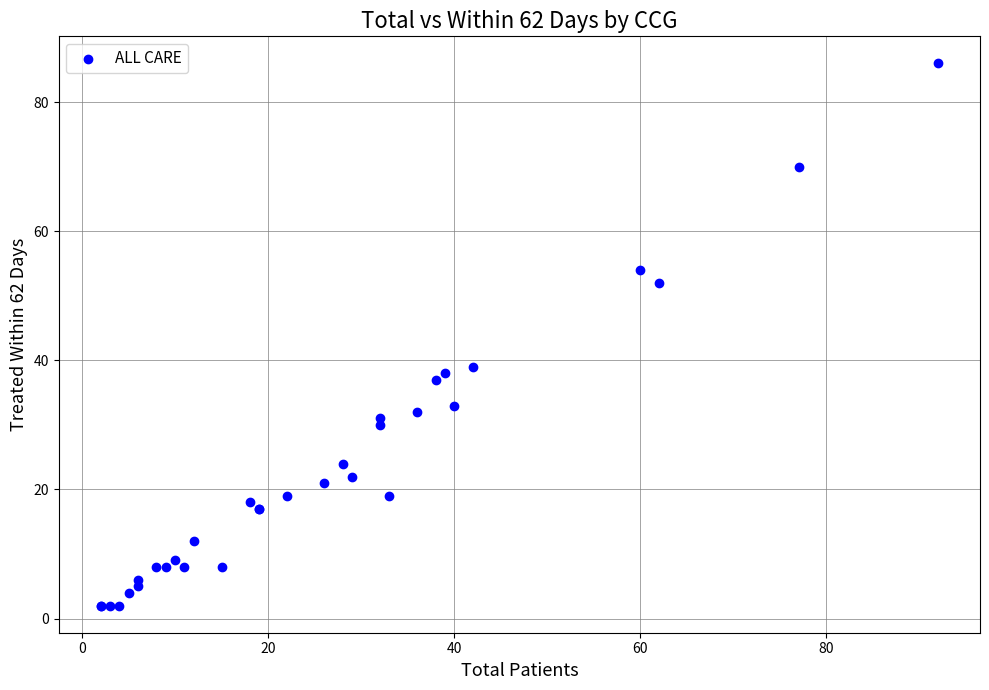

What Y value in the scatter plot is closest to 44?

39